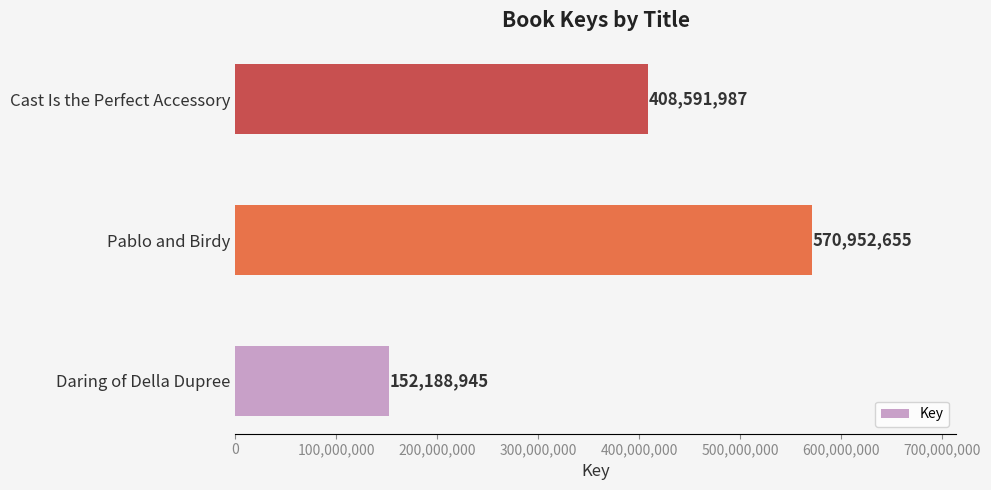

What is the difference between the values at Daring of Della Dupree and Pablo and Birdy?

418763710